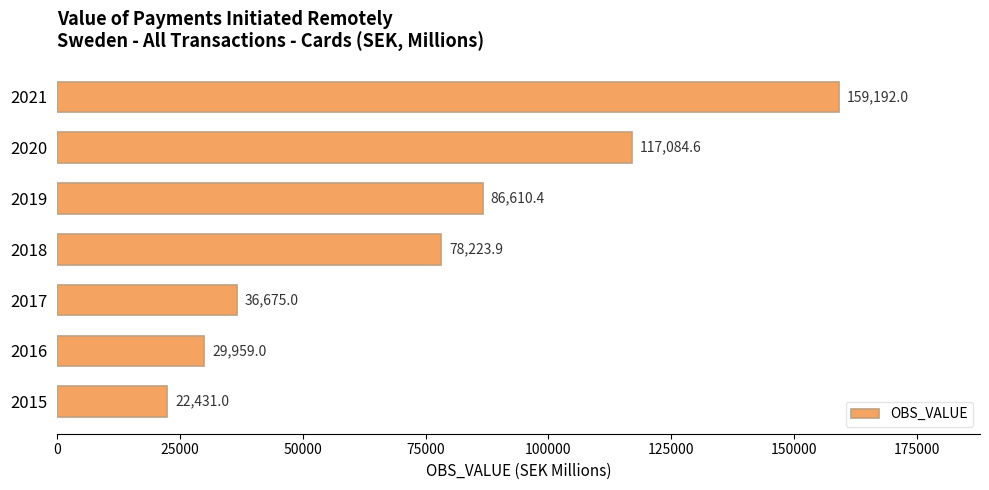

Does the chart contain any negative values?

No